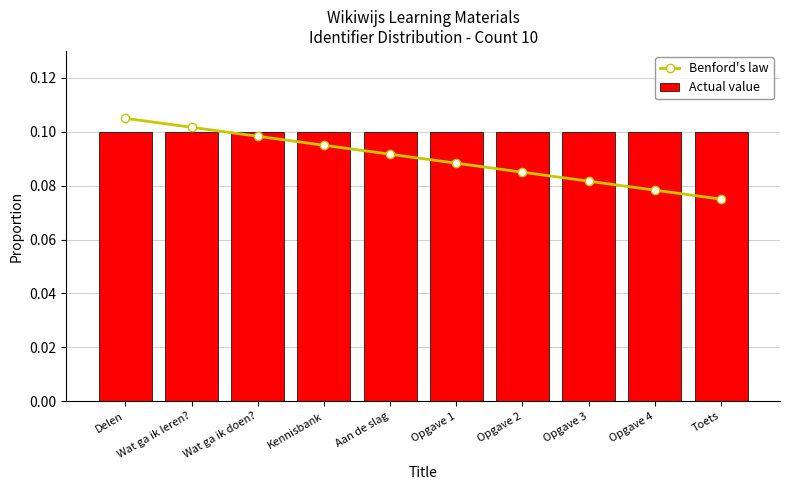

What are all the series names shown in the legend?

Benford's law, Actual value